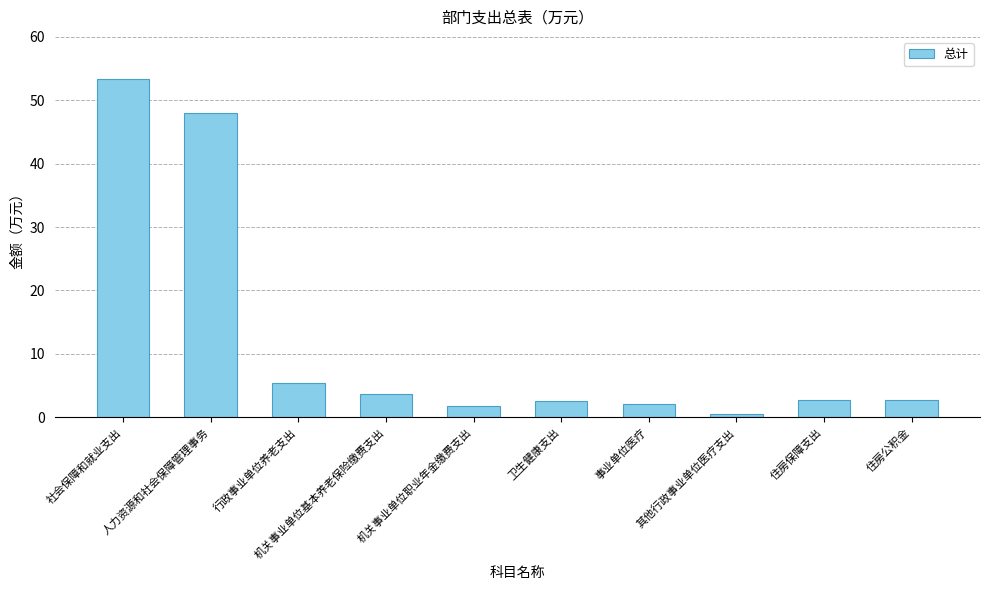

The value at 人力资源和社会保障管理事务 is 48.0. True or false?

True